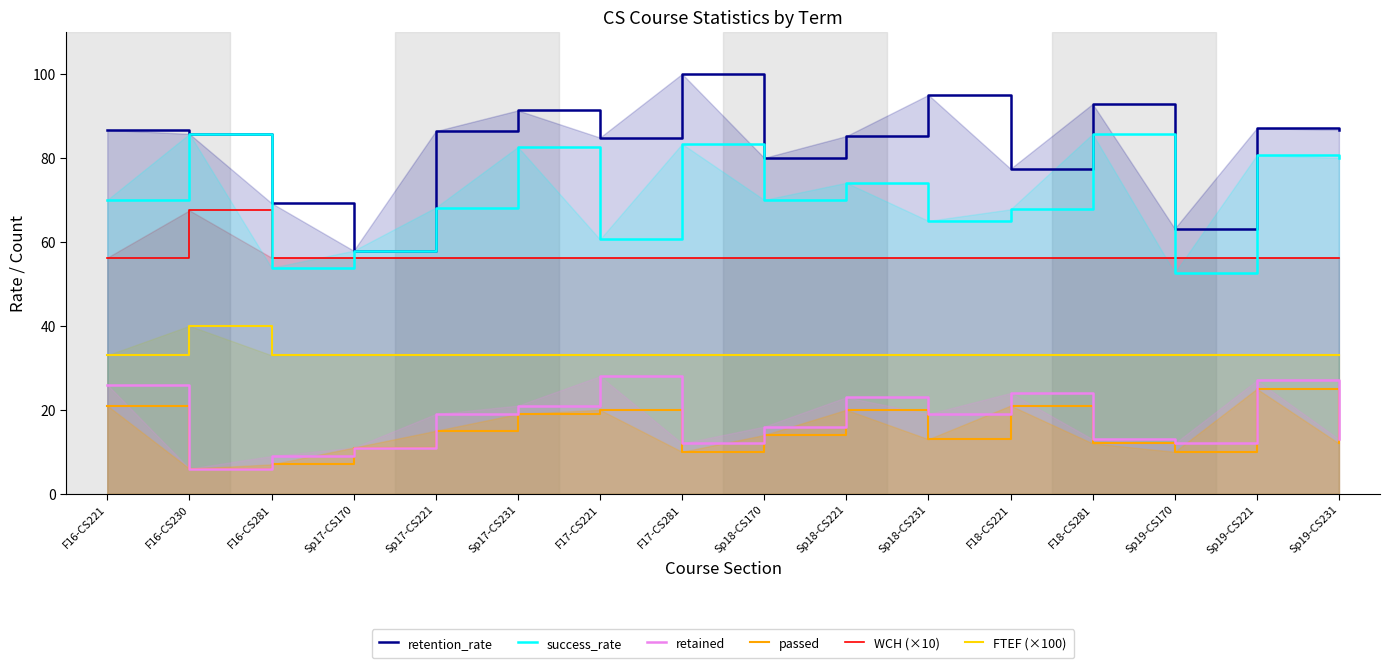

Reading left to right, list all the values displayed in this chart.

retention_rate: F16-CS221=86.7	F16-CS230=85.7	F16-CS281=69.2	Sp17-CS170=57.9	Sp17-CS221=86.4	Sp17-CS231=91.3	F17-CS221=84.8	F17-CS281=100.0	Sp18-CS170=80.0	Sp18-CS221=85.2	Sp18-CS231=95.0	F18-CS221=77.4	F18-CS281=92.9	Sp19-CS170=63.2	Sp19-CS221=87.1	Sp19-CS231=86.7
success_rate: F16-CS221=70.0	F16-CS230=85.7	F16-CS281=53.8	Sp17-CS170=57.9	Sp17-CS221=68.2	Sp17-CS231=82.6	F17-CS221=60.6	F17-CS281=83.3	Sp18-CS170=70.0	Sp18-CS221=74.1	Sp18-CS231=65.0	F18-CS221=67.7	F18-CS281=85.7	Sp19-CS170=52.6	Sp19-CS221=80.6	Sp19-CS231=80.0
retained: F16-CS221=26.0	F16-CS230=6.0	F16-CS281=9.0	Sp17-CS170=11.0	Sp17-CS221=19.0	Sp17-CS231=21.0	F17-CS221=28.0	F17-CS281=12.0	Sp18-CS170=16.0	Sp18-CS221=23.0	Sp18-CS231=19.0	F18-CS221=24.0	F18-CS281=13.0	Sp19-CS170=12.0	Sp19-CS221=27.0	Sp19-CS231=13.0
passed: F16-CS221=21.0	F16-CS230=6.0	F16-CS281=7.0	Sp17-CS170=11.0	Sp17-CS221=15.0	Sp17-CS231=19.0	F17-CS221=20.0	F17-CS281=10.0	Sp18-CS170=14.0	Sp18-CS221=20.0	Sp18-CS231=13.0	F18-CS221=21.0	F18-CS281=12.0	Sp19-CS170=10.0	Sp19-CS221=25.0	Sp19-CS231=12.0
WCH (×10): F16-CS221=56.2	F16-CS230=67.5	F16-CS281=56.2	Sp17-CS170=56.2	Sp17-CS221=56.2	Sp17-CS231=56.2	F17-CS221=56.2	F17-CS281=56.2	Sp18-CS170=56.2	Sp18-CS221=56.2	Sp18-CS231=56.2	F18-CS221=56.2	F18-CS281=56.2	Sp19-CS170=56.2	Sp19-CS221=56.2	Sp19-CS231=56.2
FTEF (×100): F16-CS221=33.0	F16-CS230=40.0	F16-CS281=33.0	Sp17-CS170=33.0	Sp17-CS221=33.0	Sp17-CS231=33.0	F17-CS221=33.0	F17-CS281=33.0	Sp18-CS170=33.0	Sp18-CS221=33.0	Sp18-CS231=33.0	F18-CS221=33.0	F18-CS281=33.0	Sp19-CS170=33.0	Sp19-CS221=33.0	Sp19-CS231=33.0